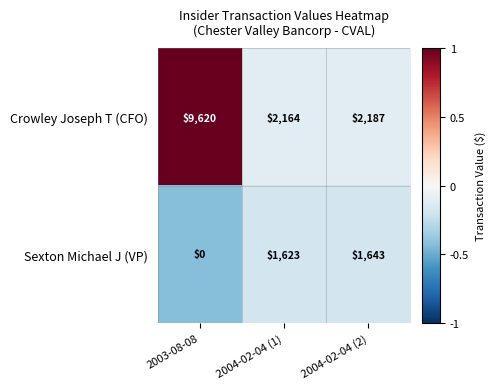

Which series has the largest total across all categories?

Crowley Joseph T (CFO)